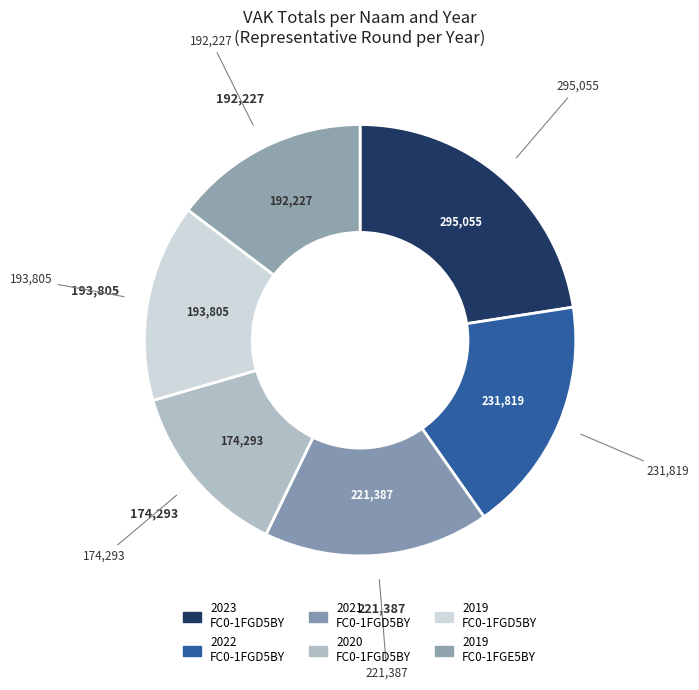

How many segments does this pie chart have?

6